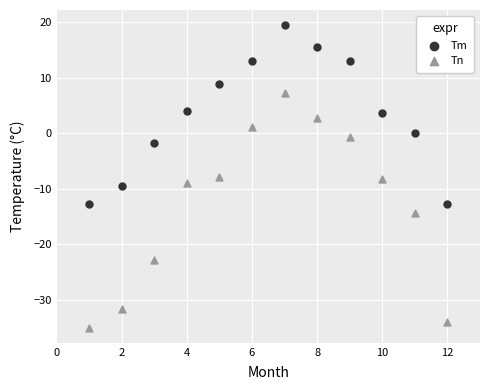

Which series has the widest spread of Y values?

Tn